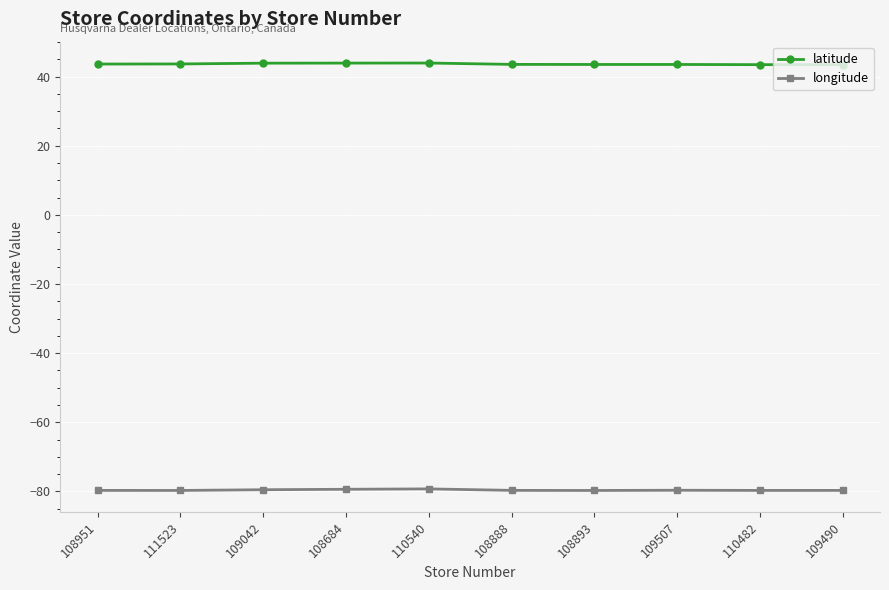

Which series has the largest total across all categories?

latitude